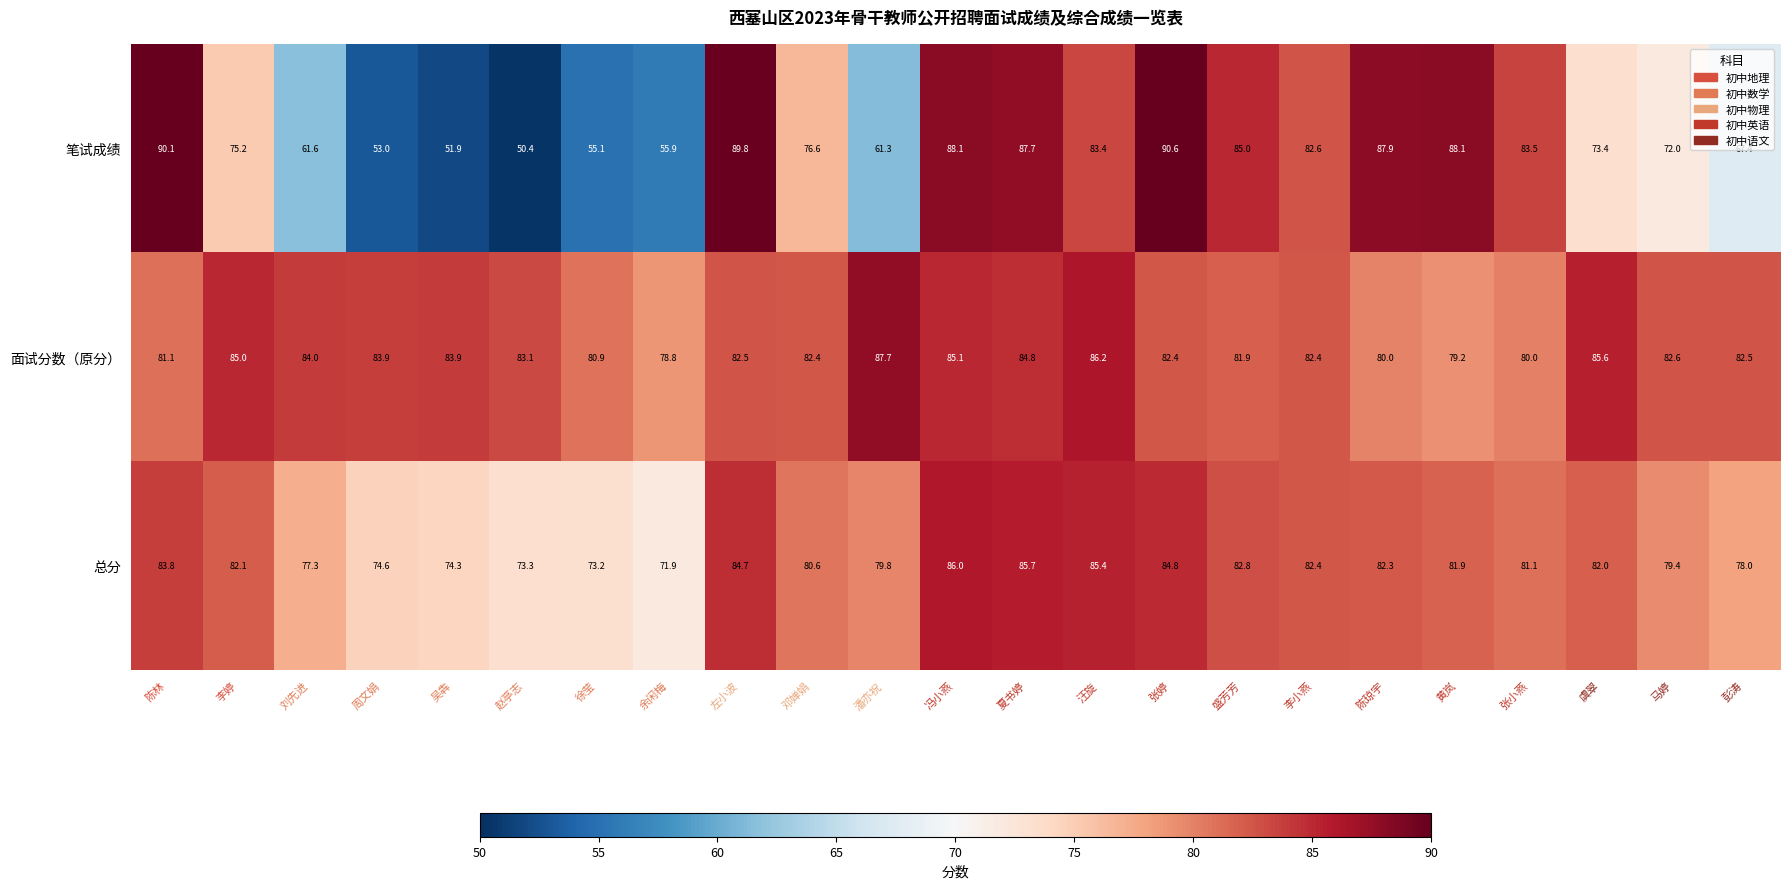

At how many categories does at least one series exceed 61?

23